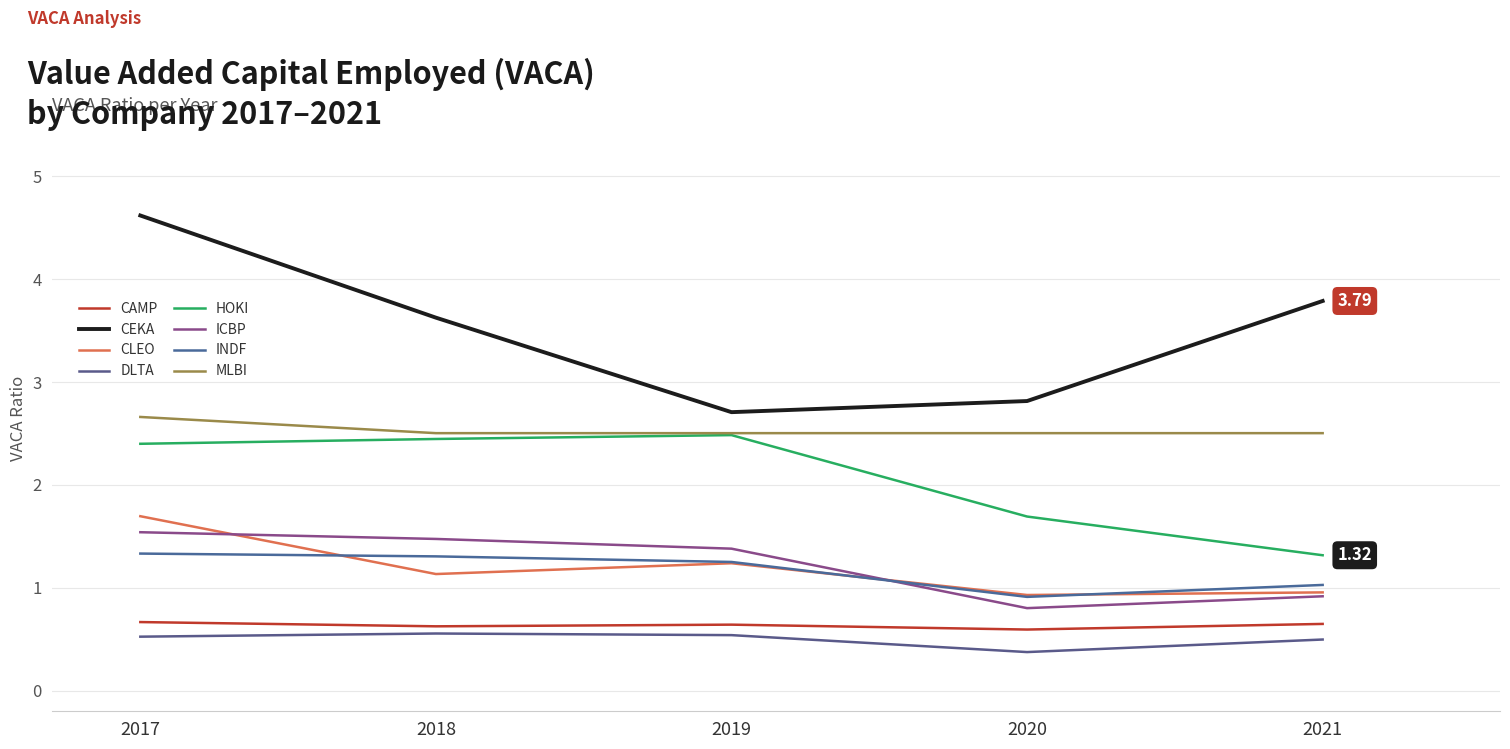

Is this an area chart (filled region under the line)?

No